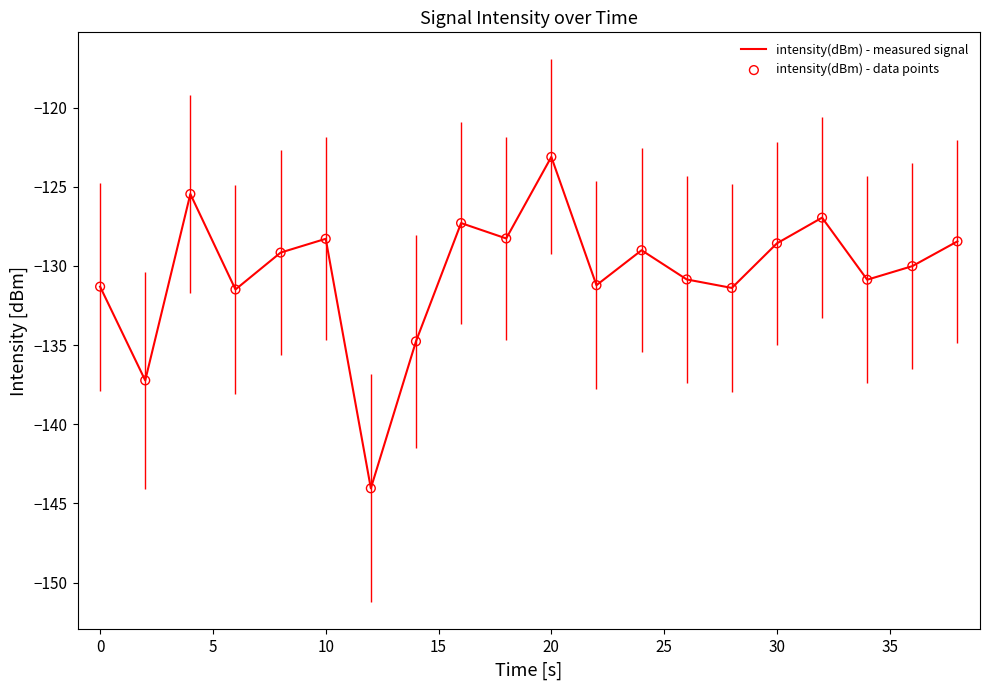

At how many categories does at least one series exceed -135?

18